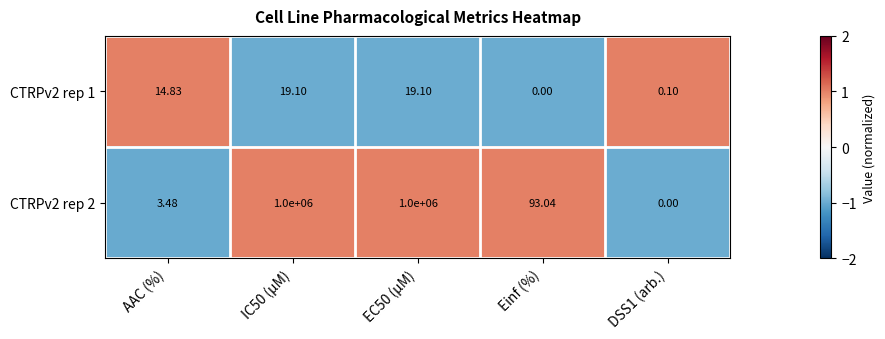

How many categories are shown in the chart?

5